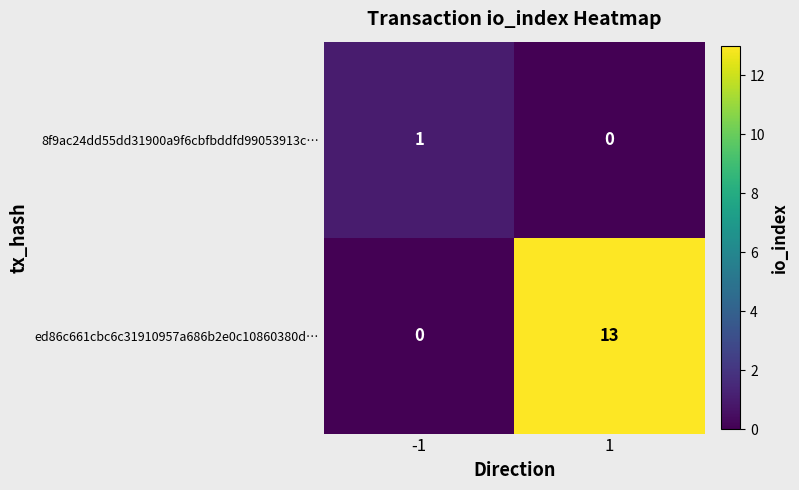

Which series has the largest total across all categories?

ed86c661cbc6c31910957a686b2e0c10860380d…